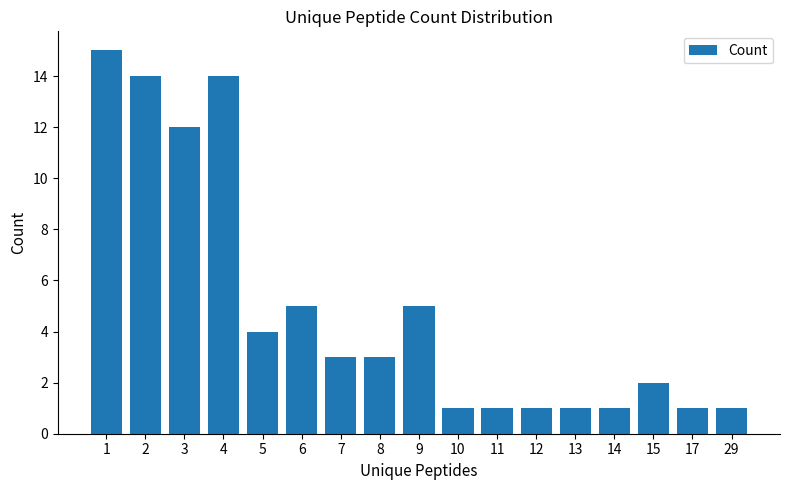

What is the difference between the maximum and second lowest values?

14